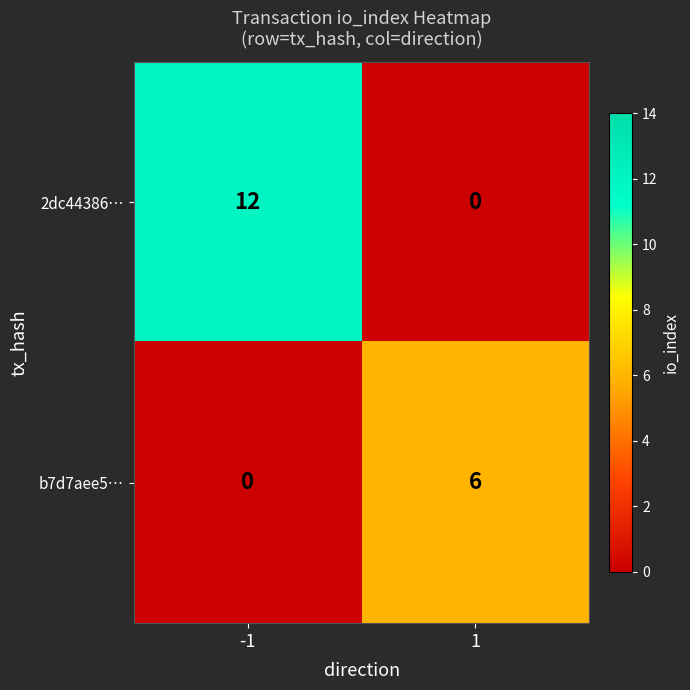

What is the maximum value shown in the chart?

12